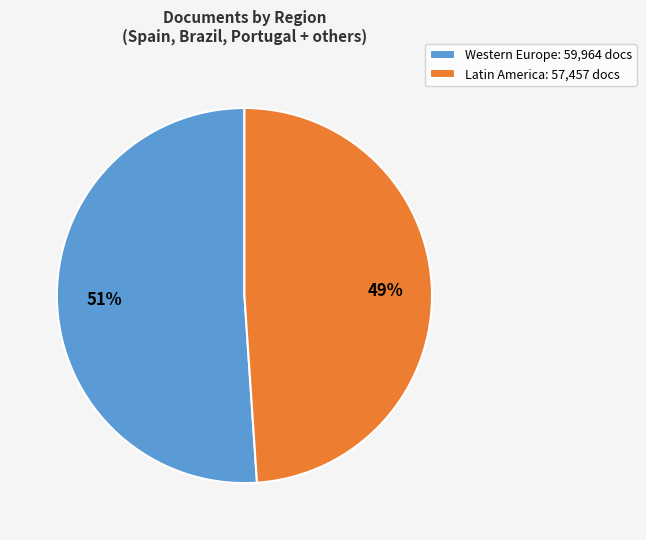

True or false: Latin America: 57,457 docs accounts for 49% of the total.

True